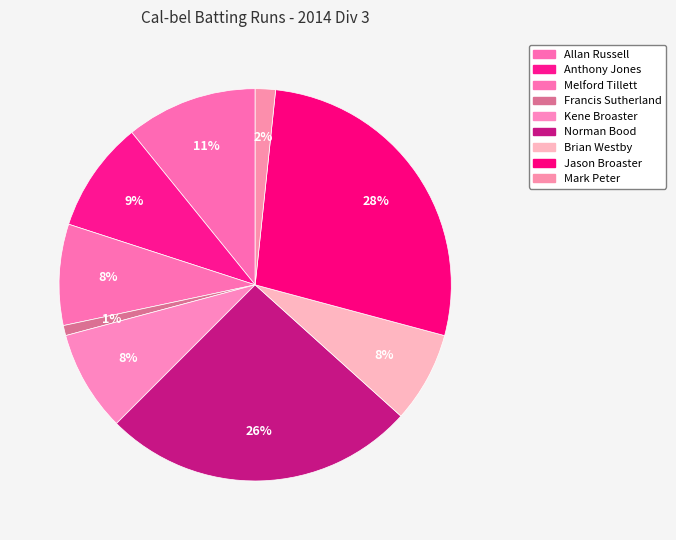

How many segments does this pie chart have?

9